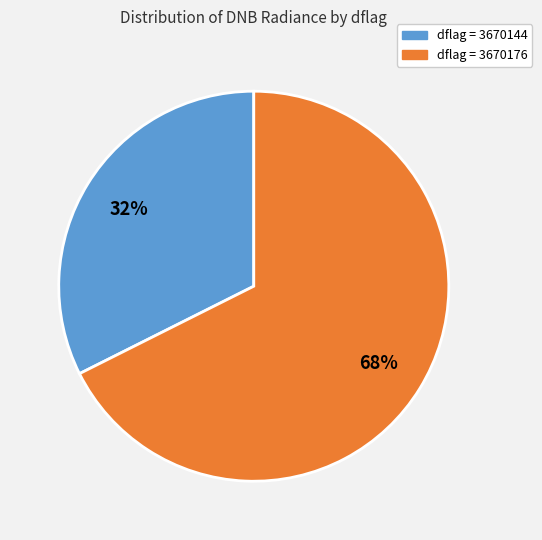

To the nearest percent, what is the average slice percentage?

50%